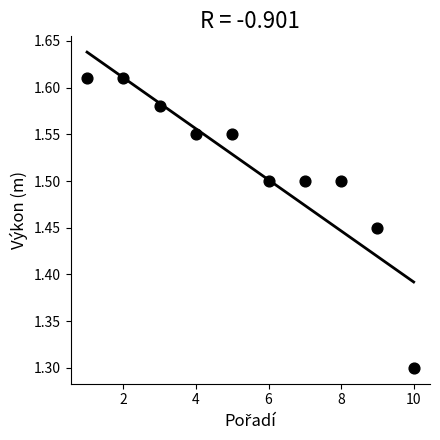

What is the range of Y values (max minus min)?

0.3